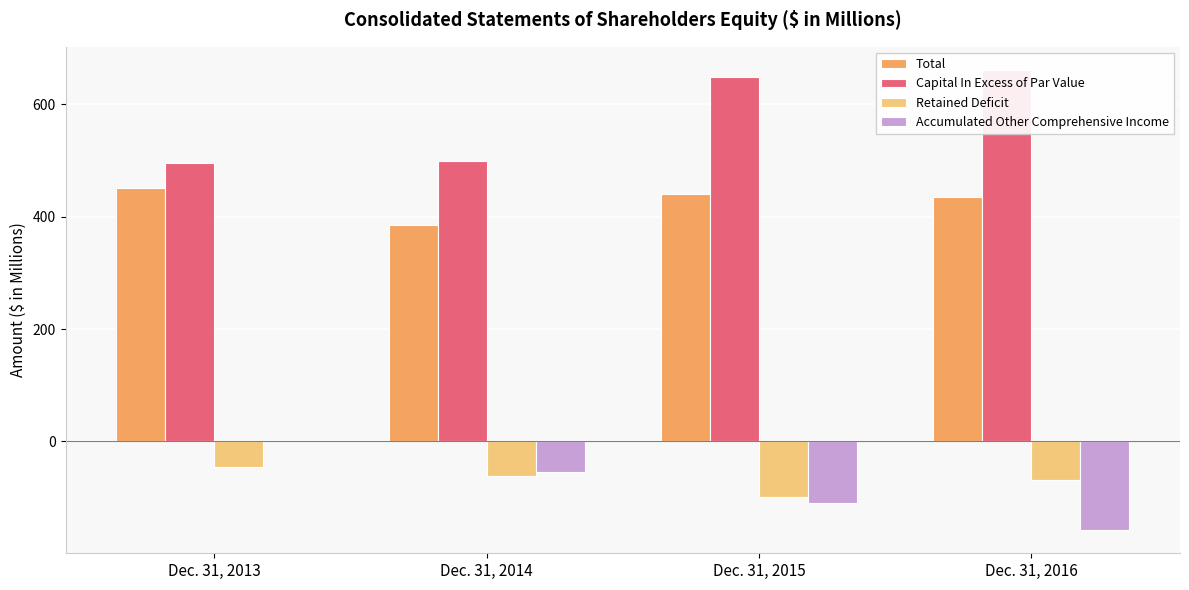

How many groups of bars are there?

4